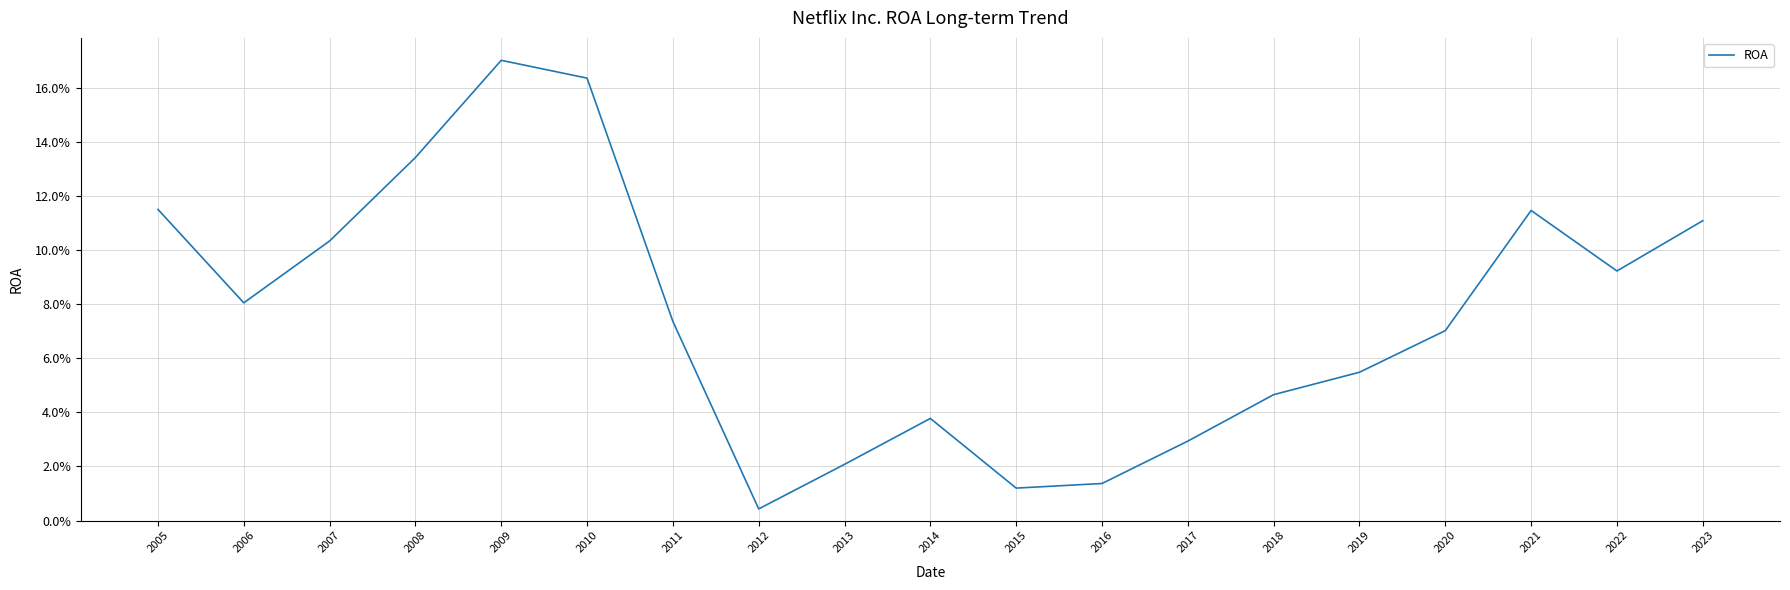

What is the value of the 1st point from the left?

0.1